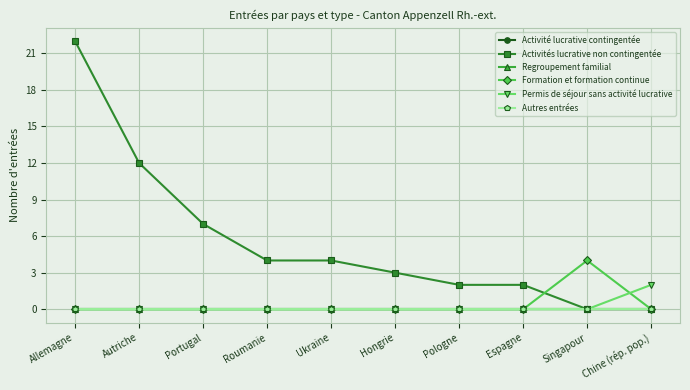

List the labels in order of Regroupement familial value, largest first.

Allemagne, Autriche, Portugal, Roumanie, Ukraine, Hongrie, Pologne, Espagne, Singapour, Chine (rép. pop.)